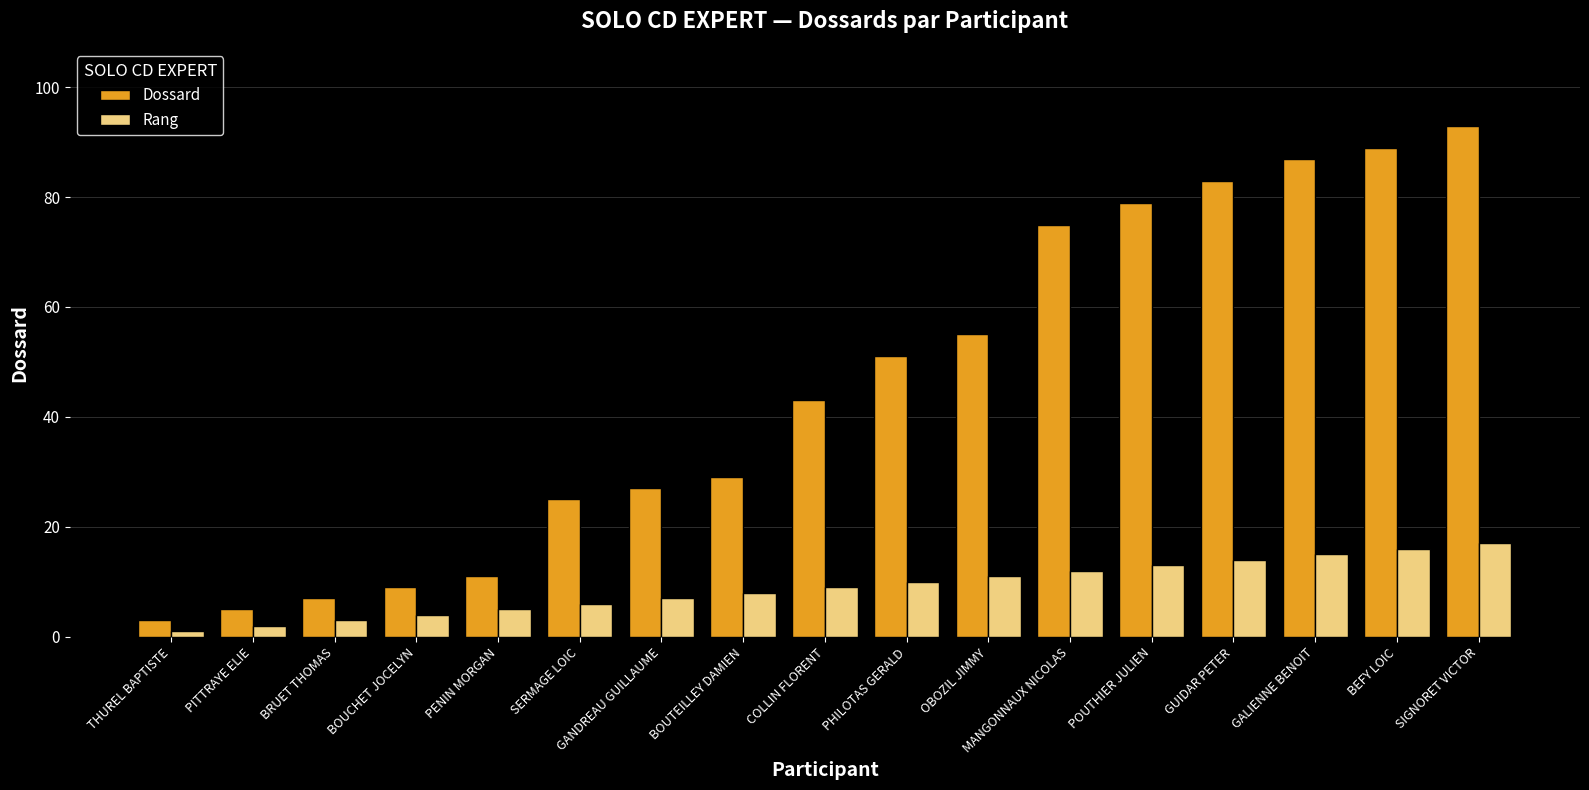

Count the number of categories in the chart.

17